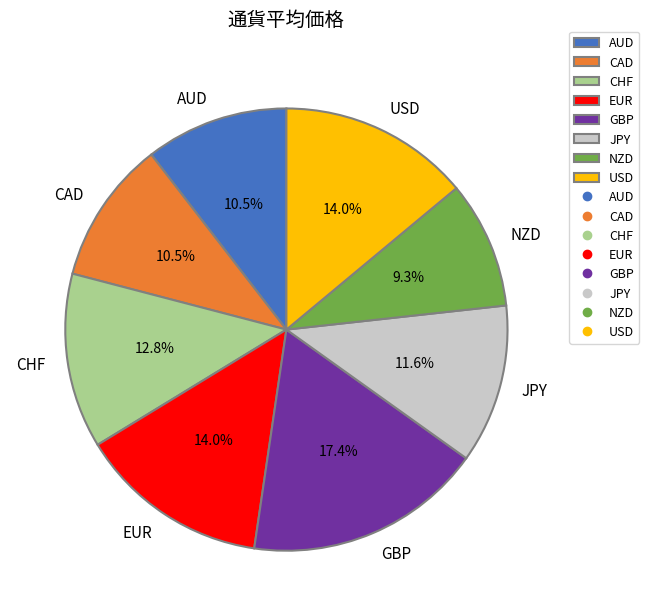

What percentage is NOT represented by CAD?

89.5%